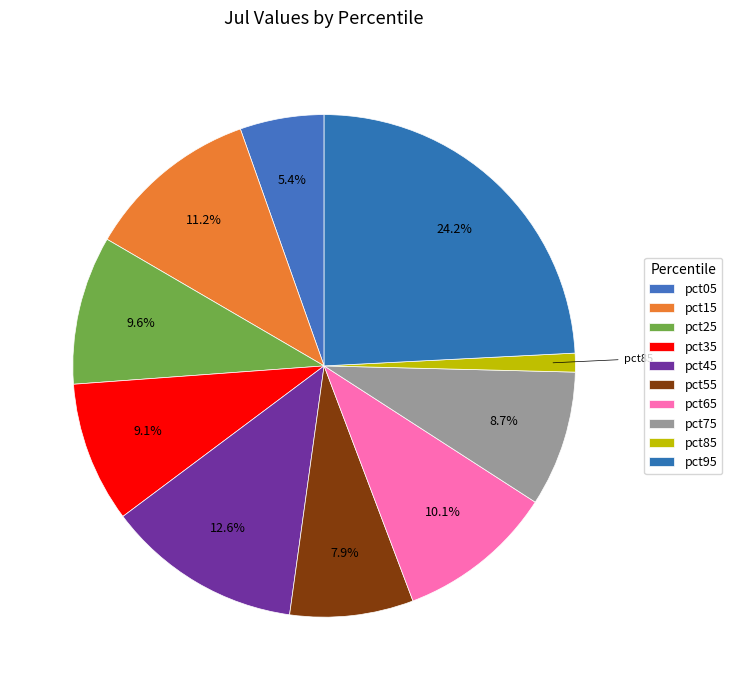

Does pct95 account for over 50% of the chart?

No